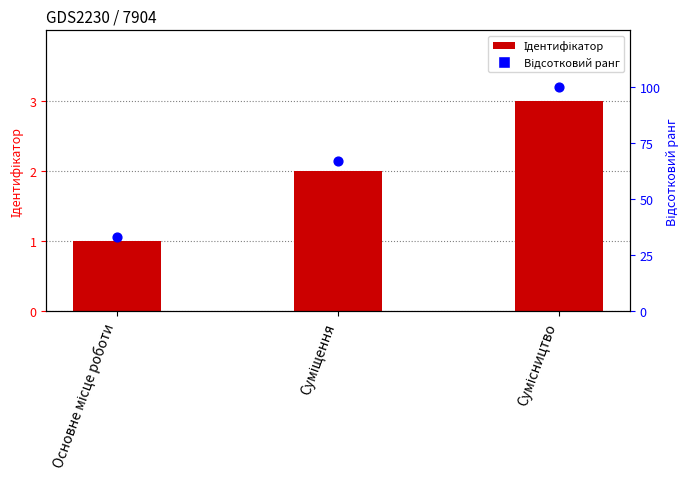

At how many categories does at least one series exceed 35?

2